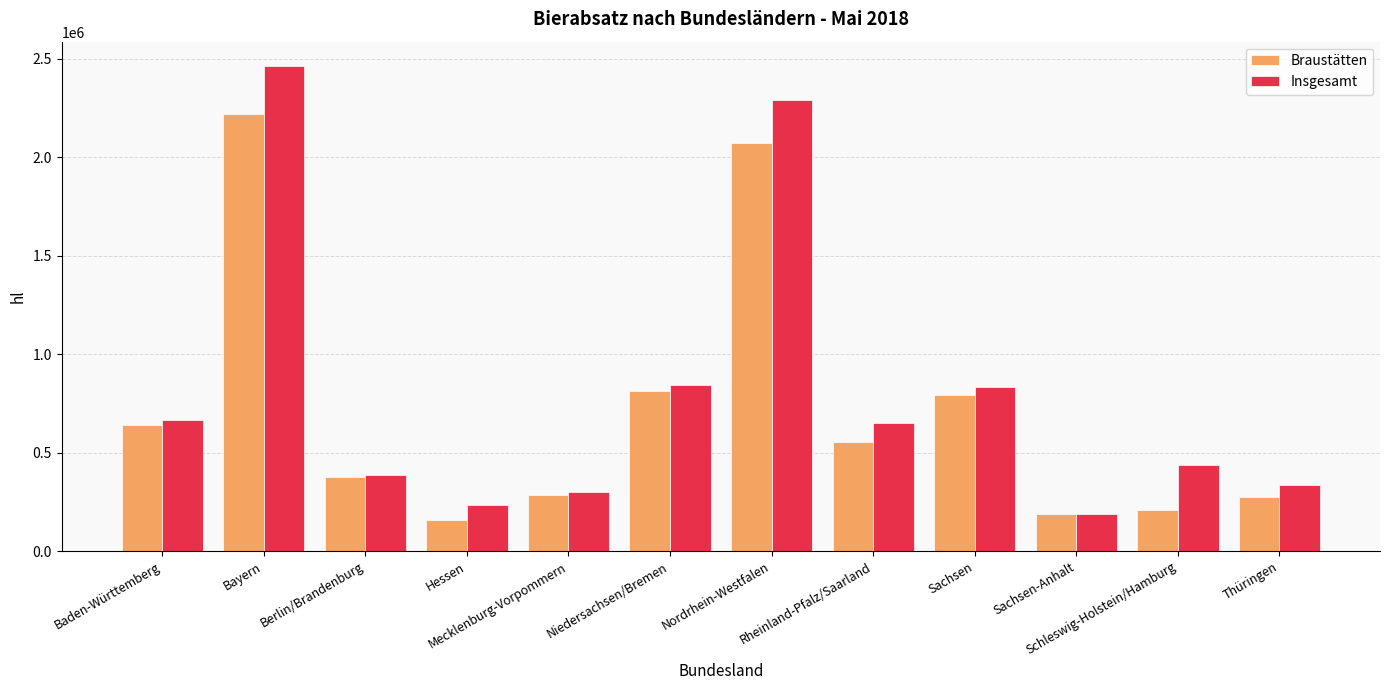

What is the value of the Insgesamt bar at the 9th from the left?

832426.4